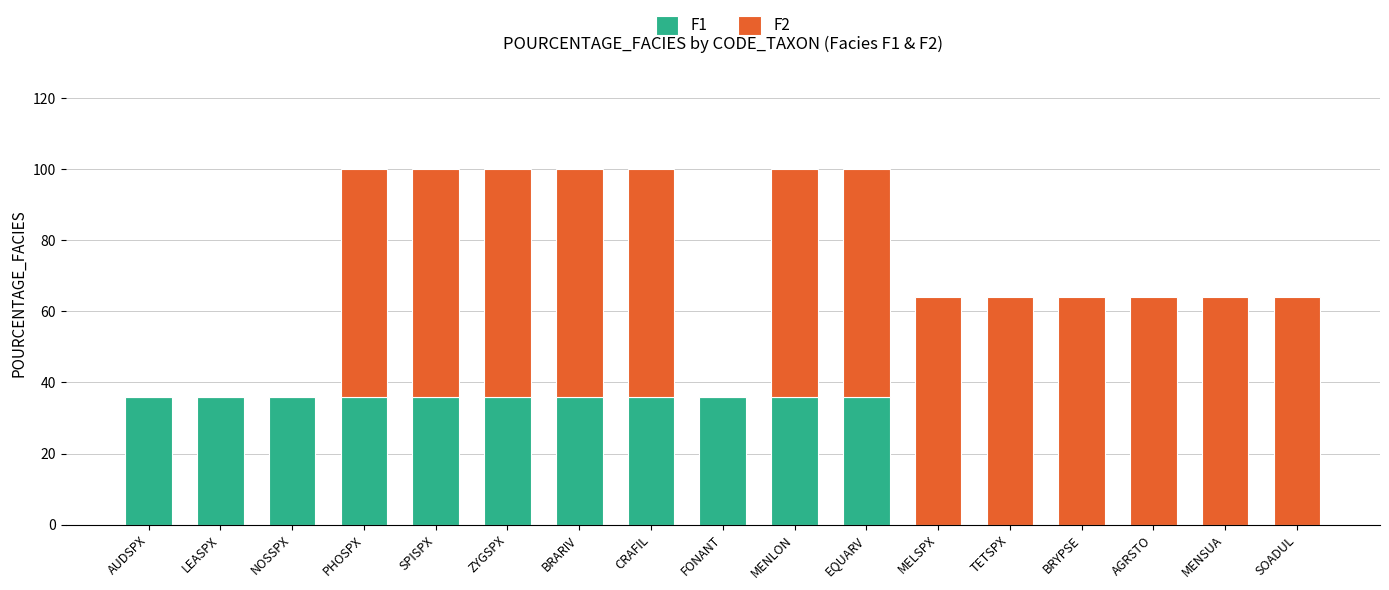

True or false: F1 has a value of 36 at CRAFIL.

True